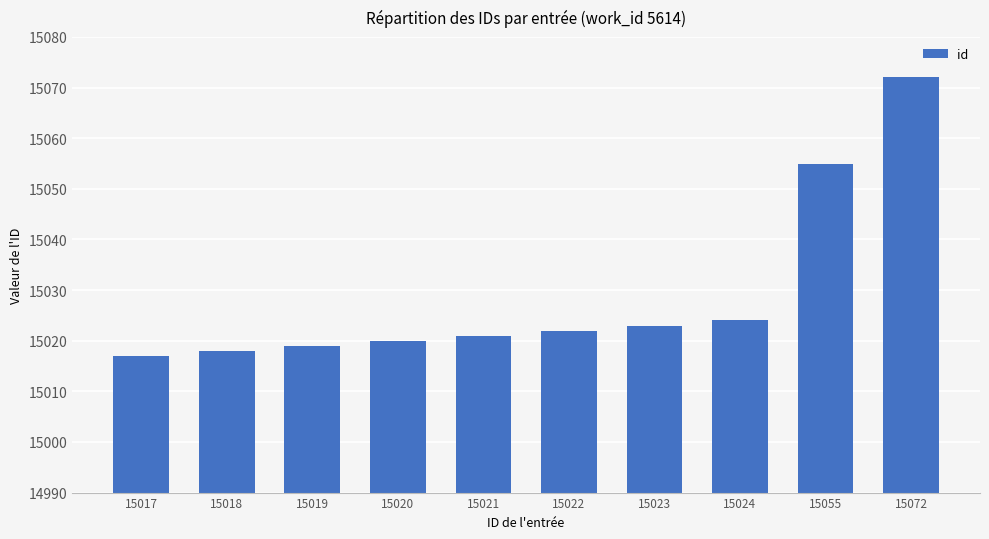

At which label is the value closest to 15044?

15055